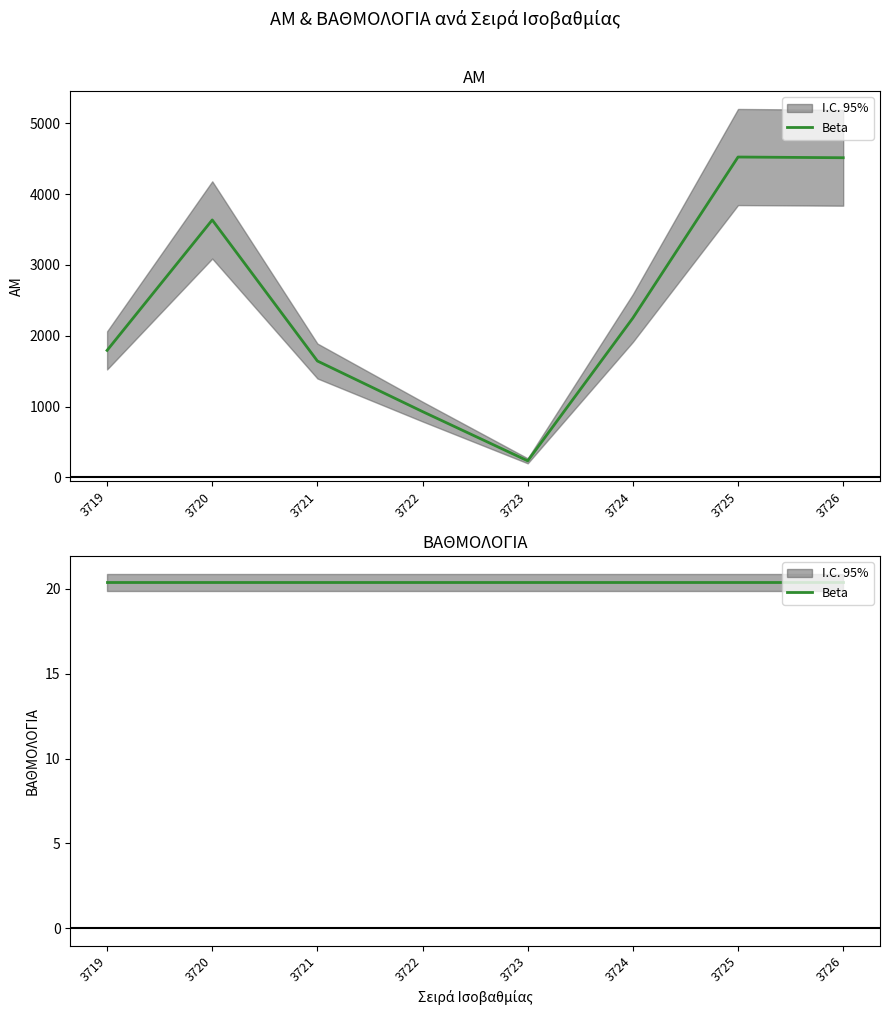

Rank the categories by value from highest to lowest.

3725, 3726, 3720, 3724, 3719, 3721, 3722, 3723